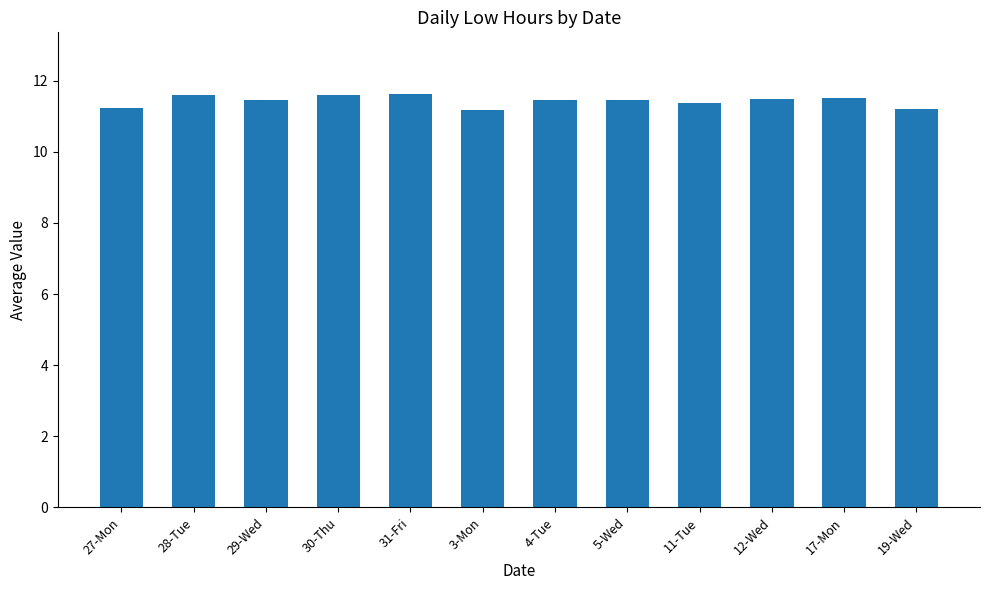

What position from the left is 27-Mon?

1